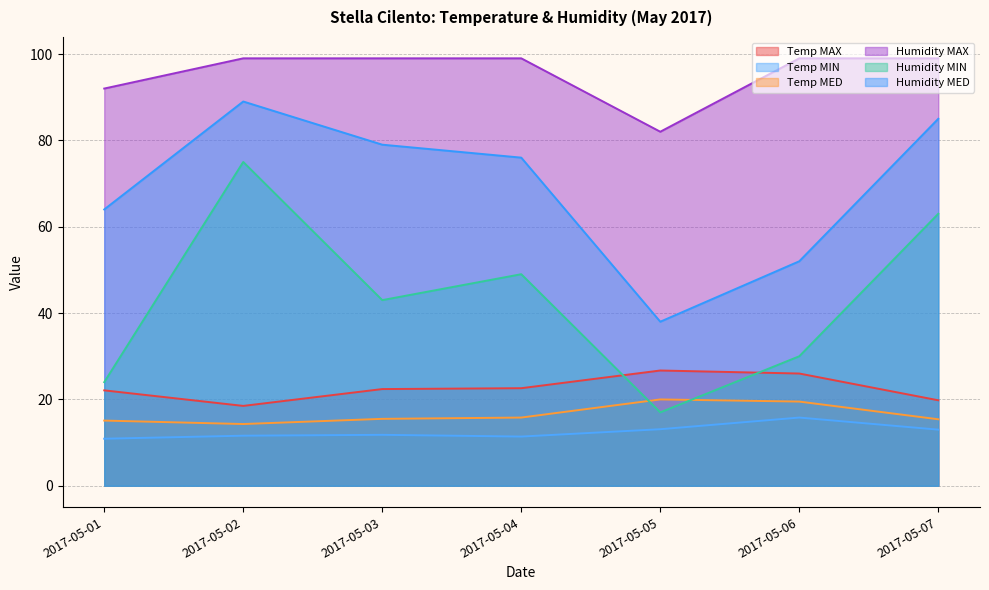

Reading left to right, list all the values displayed in this chart.

Temp MAX: 22.1	18.5	22.4	22.6	26.7	26.0	19.8
Temp MIN: 10.9	11.6	11.8	11.4	13.1	15.8	13.0
Temp MED: 15.1	14.3	15.5	15.8	20.0	19.5	15.4
Humidity MAX: 92.0	99.0	99.0	99.0	82.0	99.0	99.0
Humidity MIN: 24.0	75.0	43.0	49.0	17.0	30.0	63.0
Humidity MED: 64.0	89.0	79.0	76.0	38.0	52.0	85.0